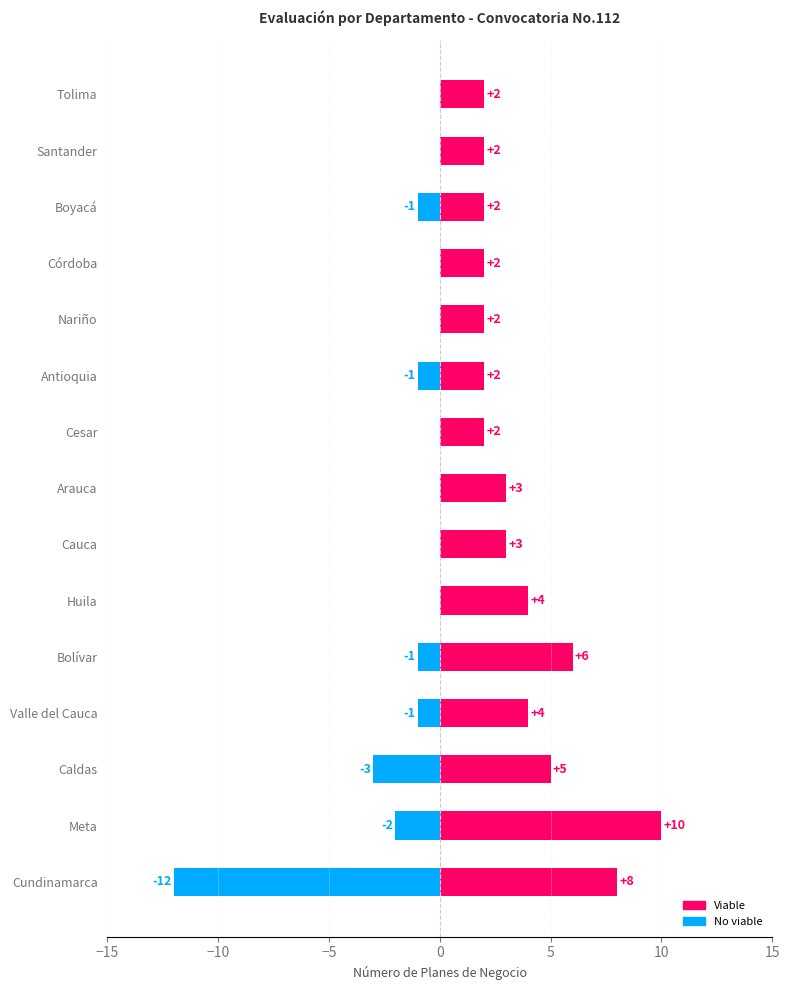

Rank the series at Cesar from lowest to highest value.

No viable, Viable